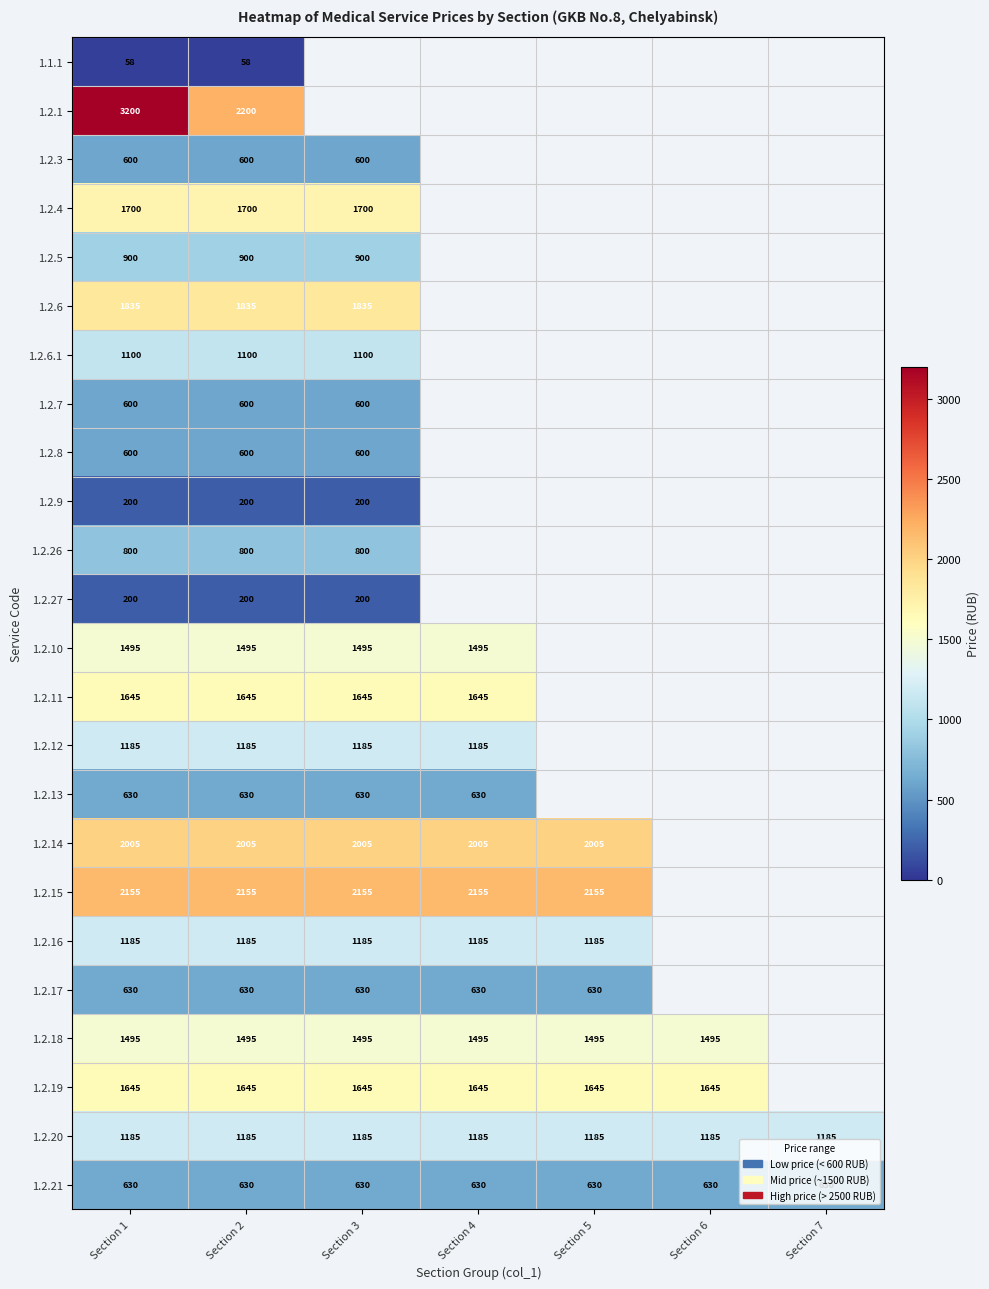

What is the total value across all series at Section 2?

26678